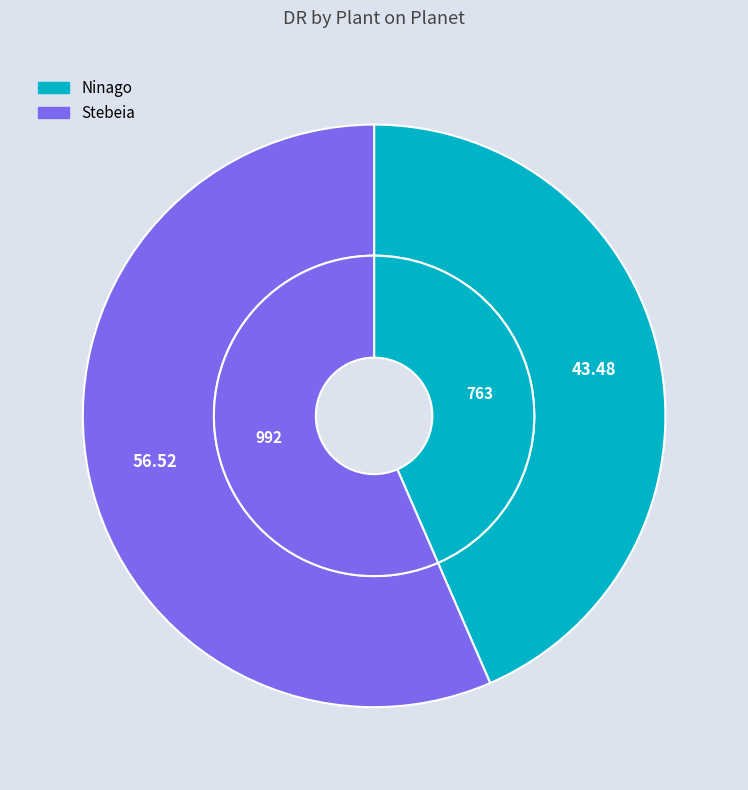

Between Ninago and Stebeia, which is larger?

Stebeia